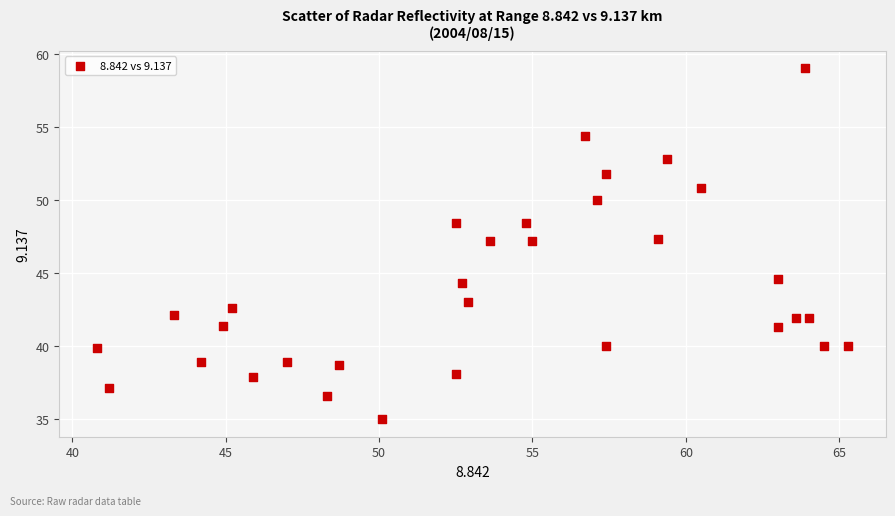

What is the range of Y values (max minus min)?

24.0